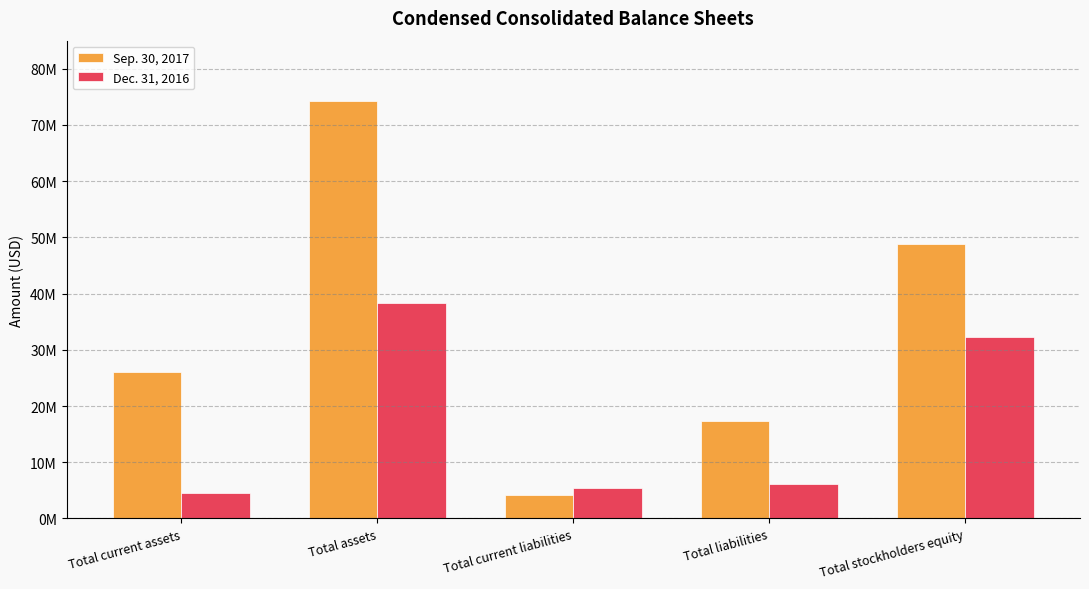

At which label does Sep. 30, 2017 reach its peak?

Total assets